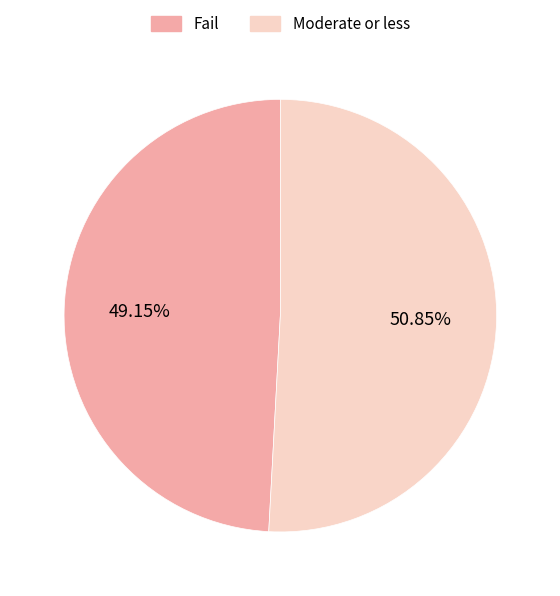

Which slice is the largest?

Moderate or less